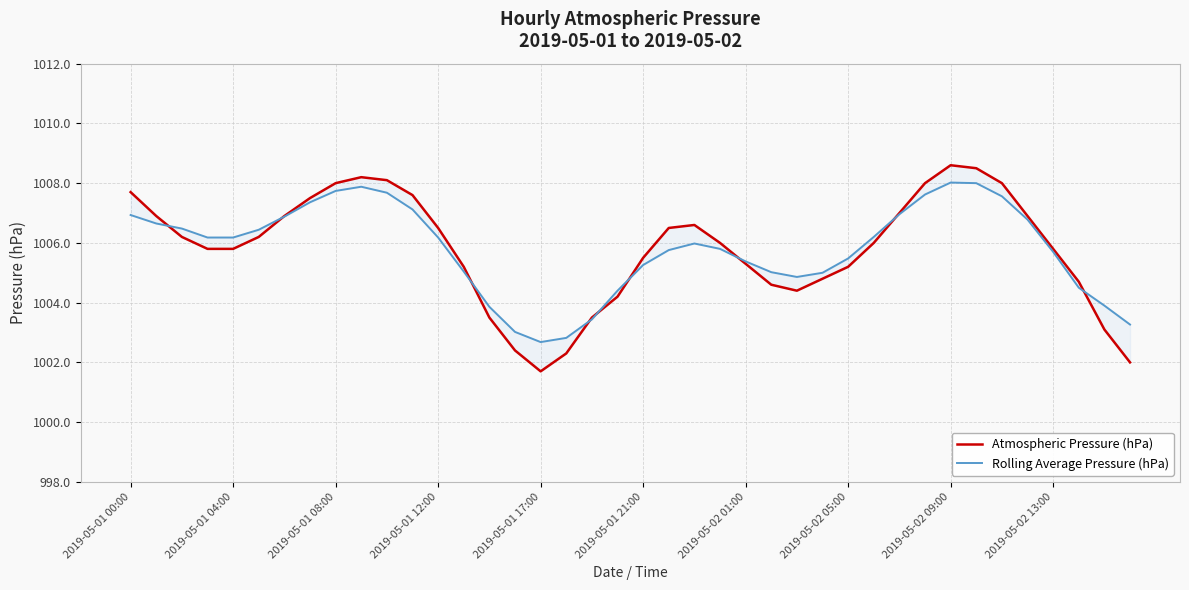

In Rolling Average Pressure (hPa), how many points are lower than both neighbors (excluding endpoints)?

2